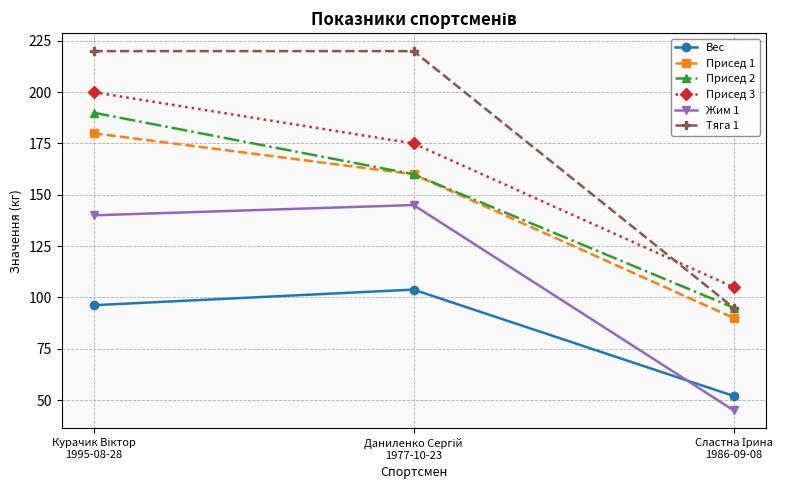

Which series has the largest total across all categories?

Тяга 1